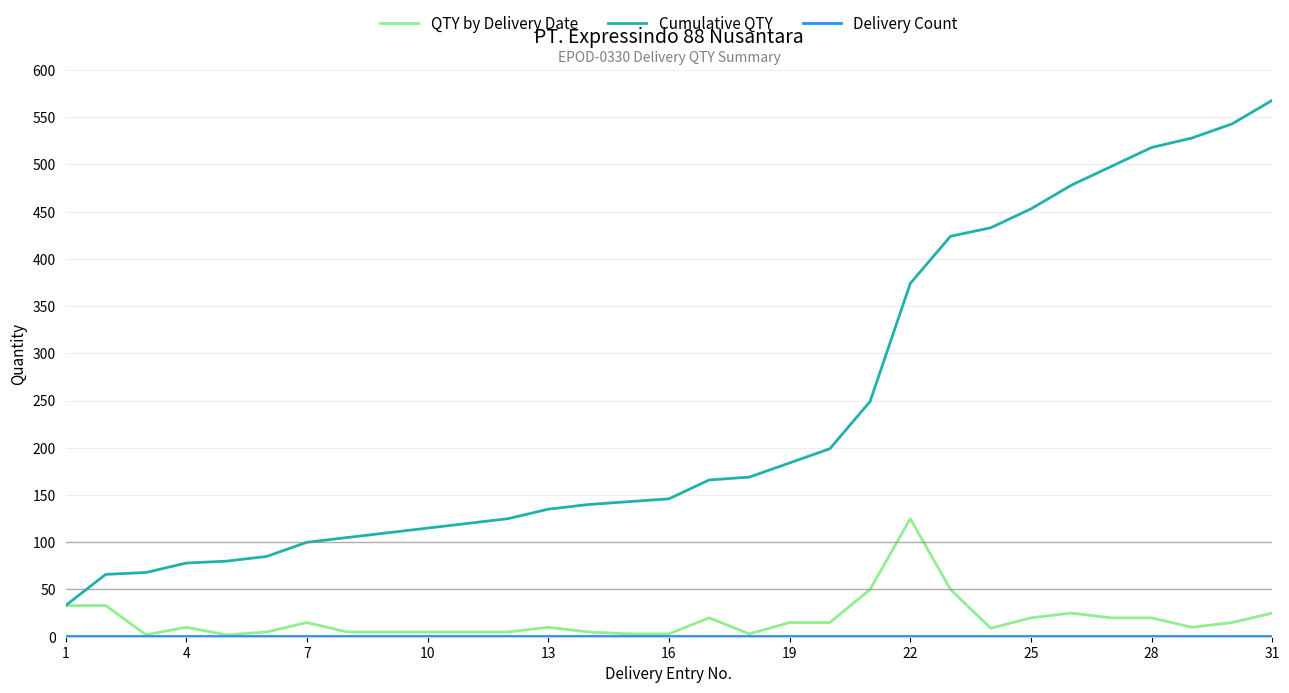

Which series has the largest total across all categories?

Cumulative QTY